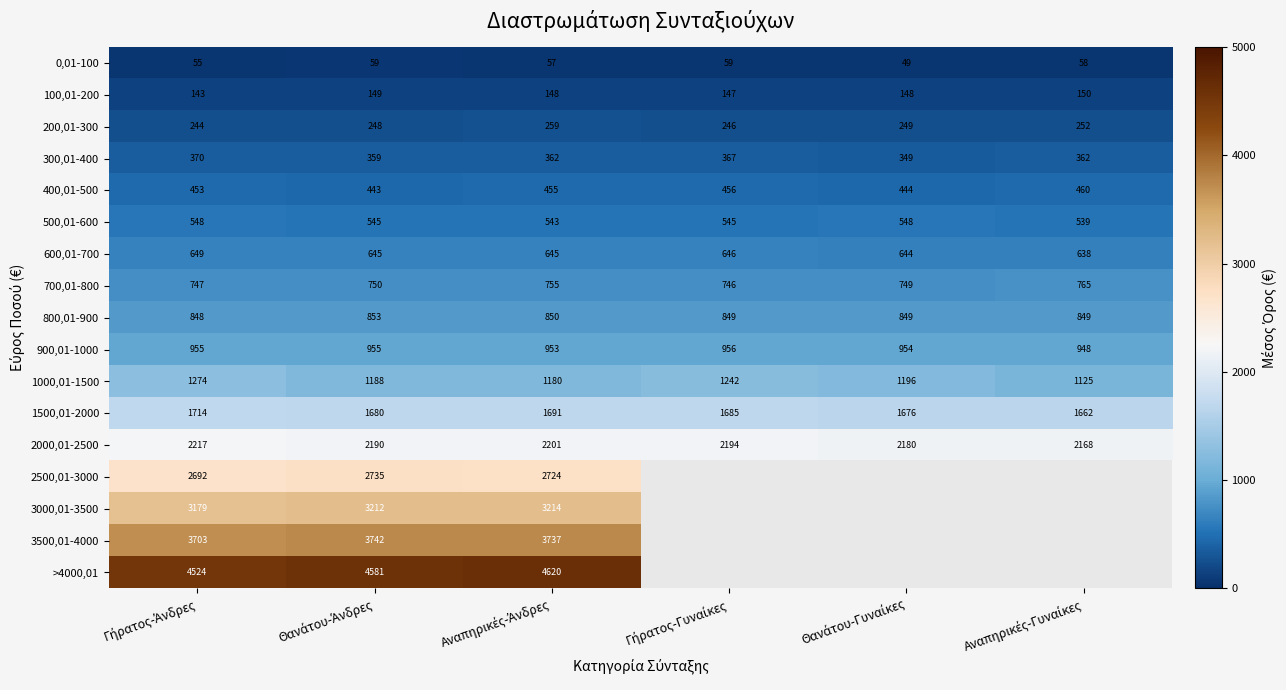

Is it true that 200,01-300 equals 107.0 at Θανάτου-Άνδρες?

False